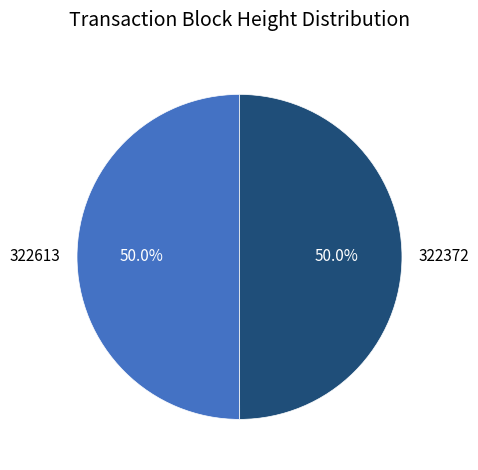

What percentage do 322613 and 322372 together represent?

100.0%